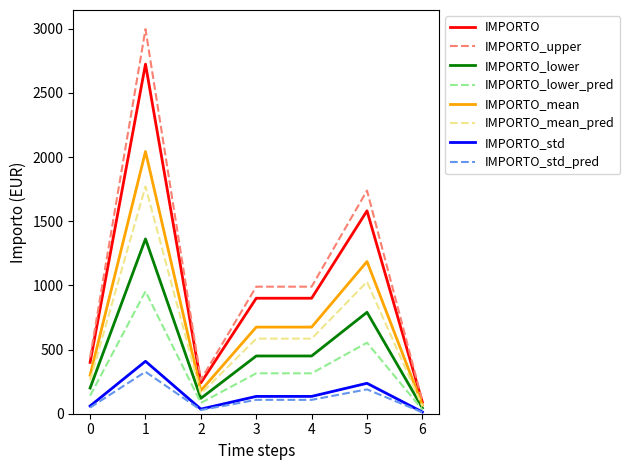

The value of IMPORTO_mean at 6 is 67.5. True or false?

True